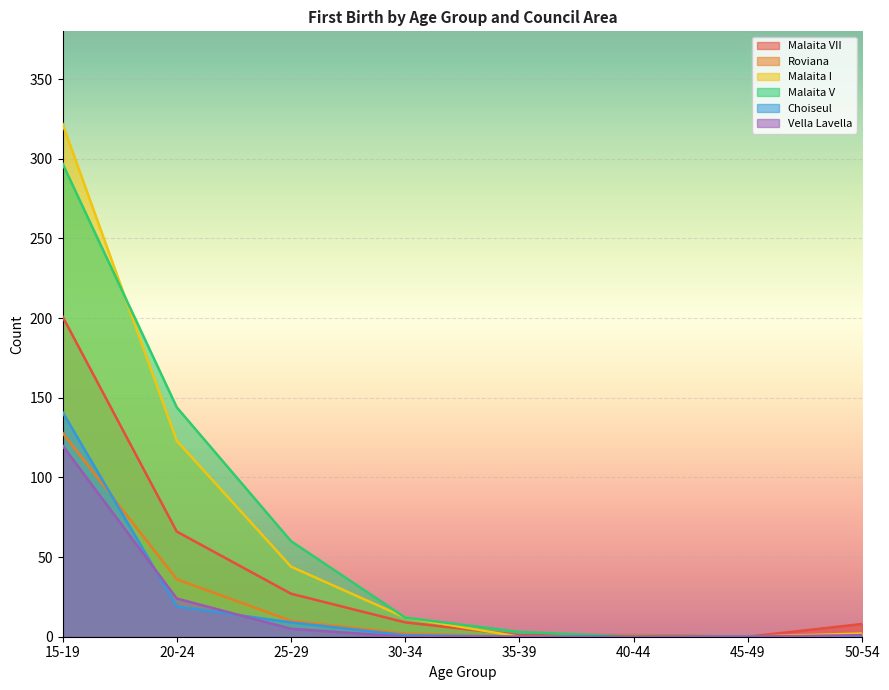

Which category has the highest value in the Vella Lavella series?

15-19